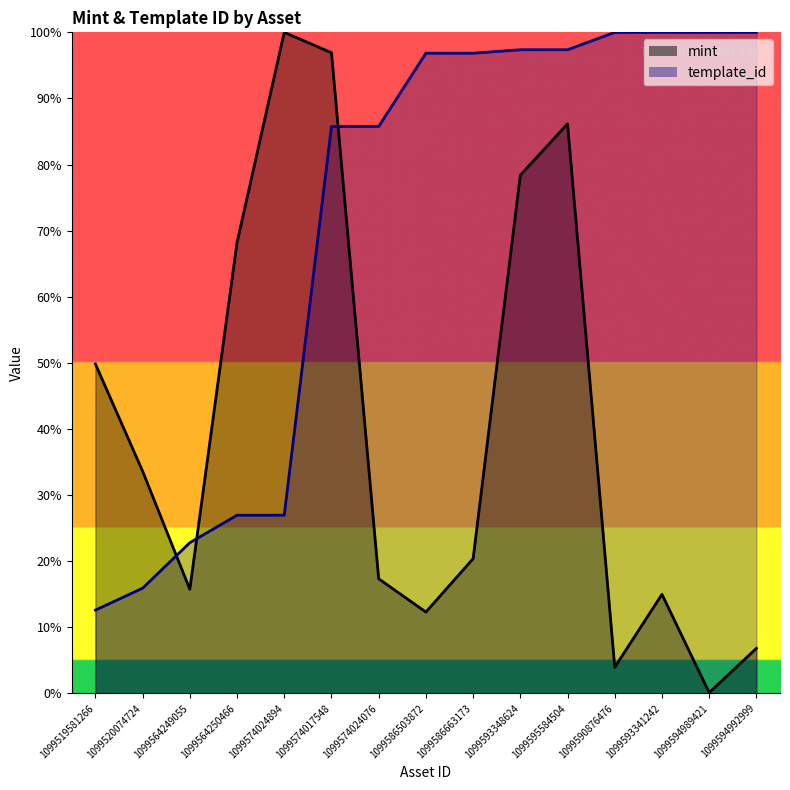

What is the total value across all series at 1099520074724?

49.5